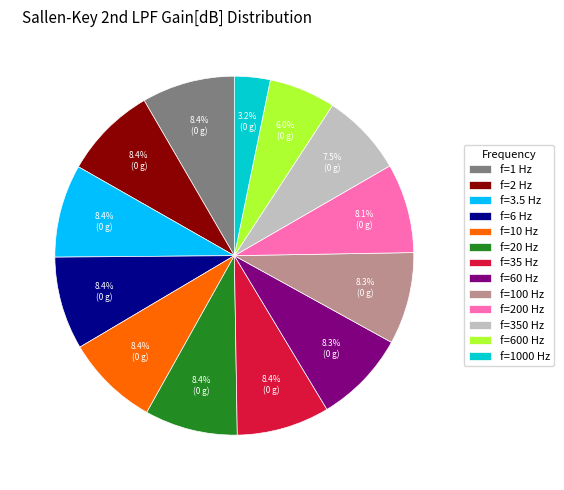

Is the sum of f=20 Hz and f=1000 Hz greater than half?

No